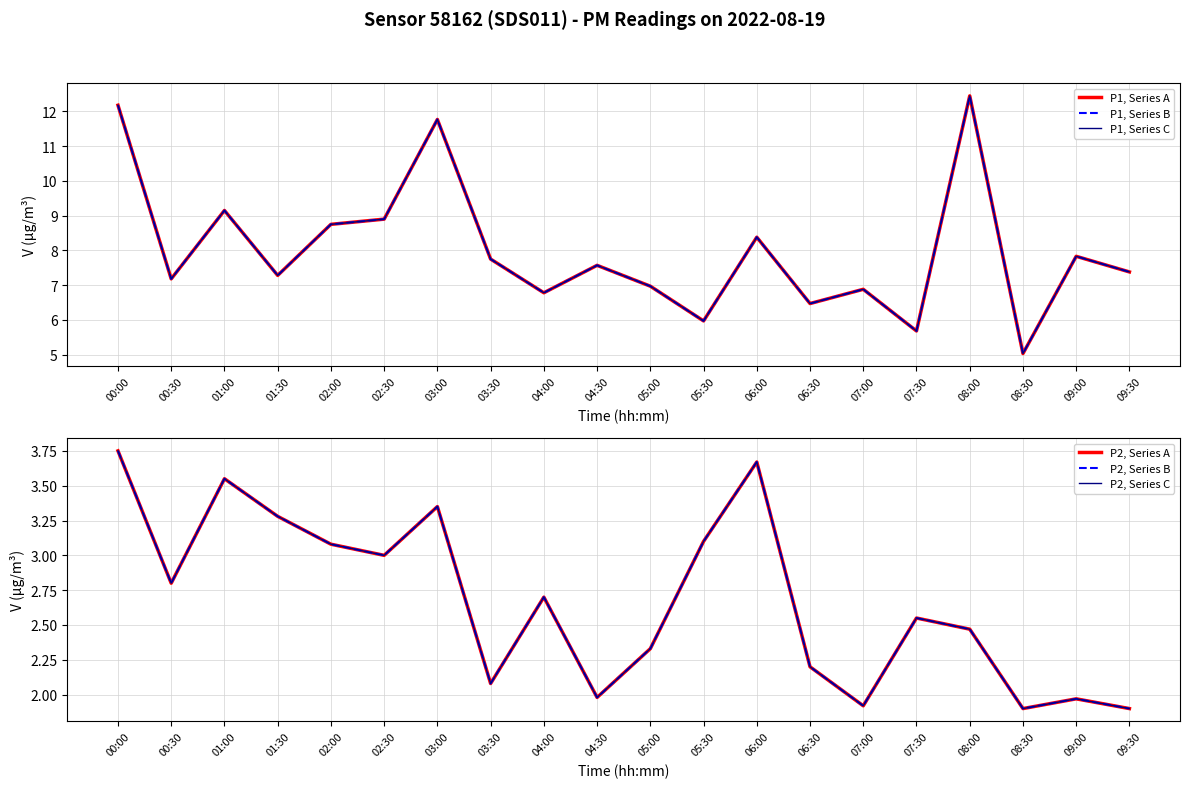

What is the maximum value shown in the chart?

12.4